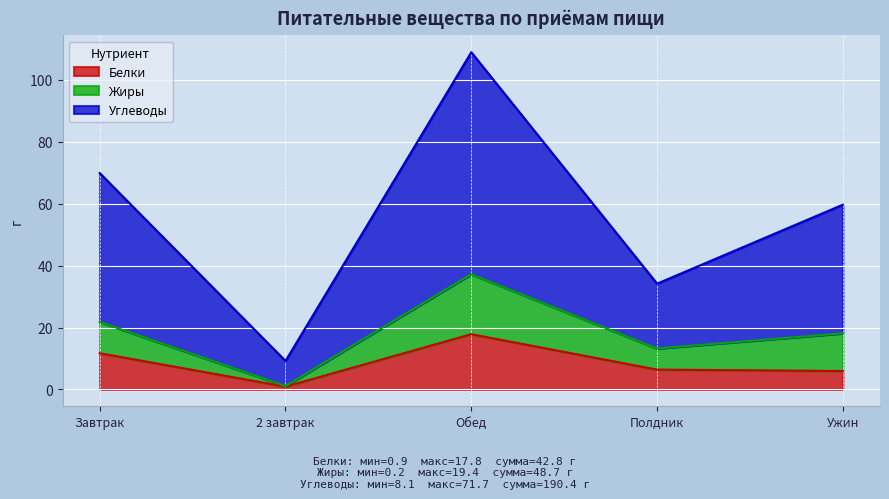

The Белки series shows 11.7 at Завтрак. True or false?

True